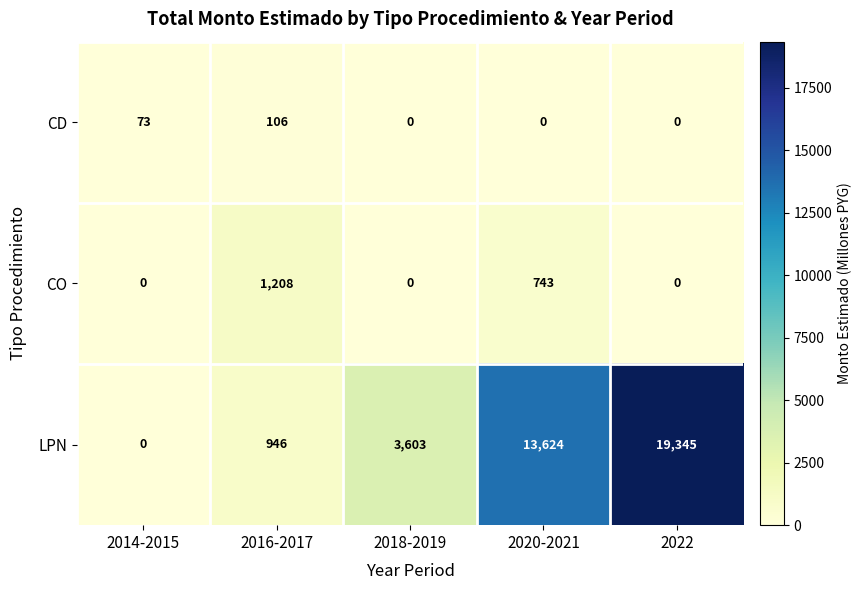

Which label corresponds to the largest value in the chart?

2022